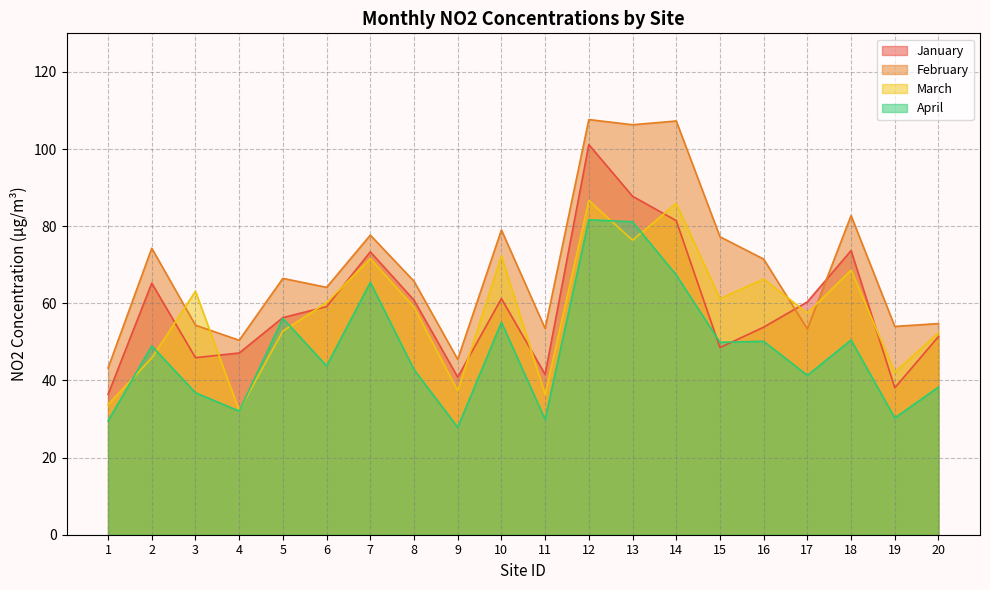

Between which two adjacent categories do March and February first intersect?

2 and 3